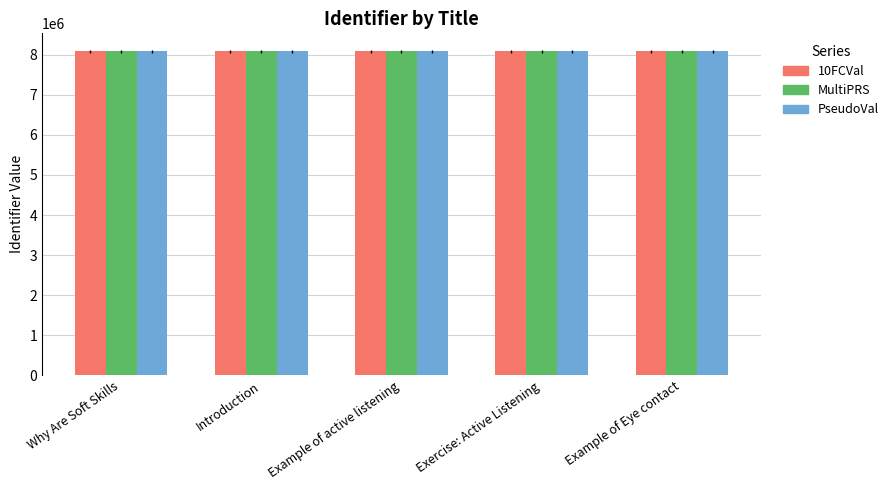

What value does the MultiPRS series have at Example of Eye contact?

8086939